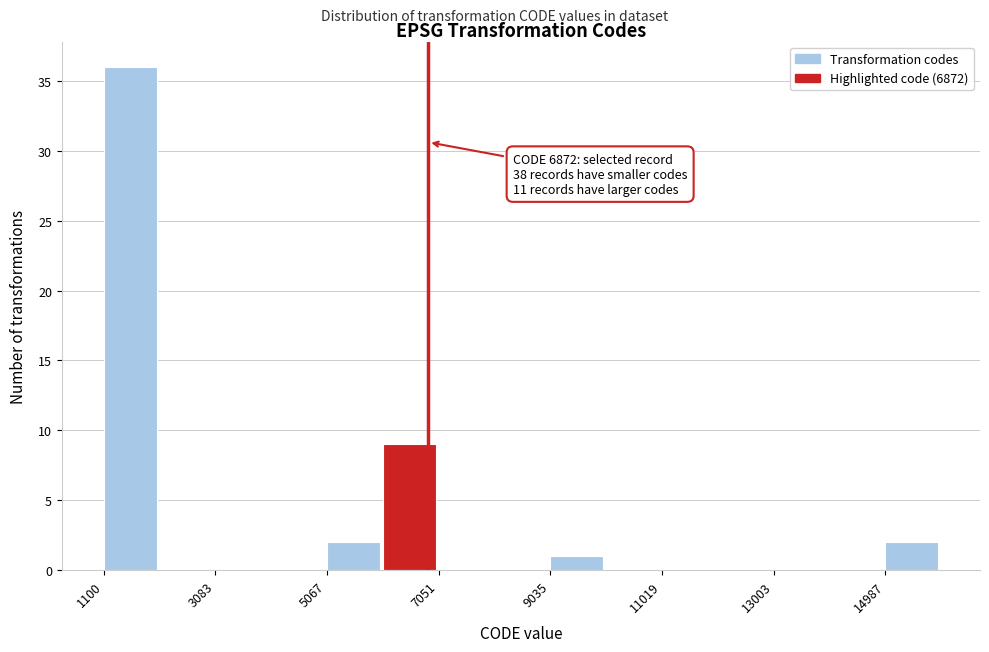

Over which range of the x-axis is the bar tallest?

1200 to 2000